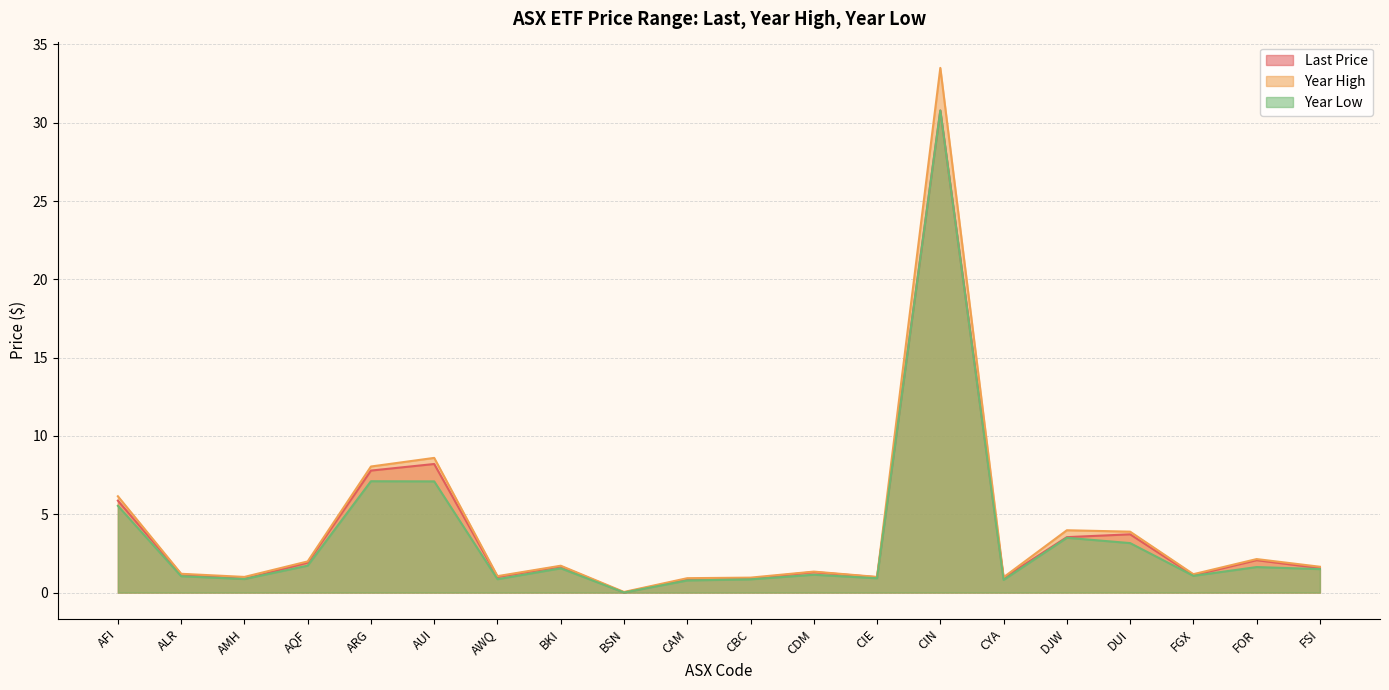

What is the difference between the Year High values at ARG and FGX?

6.9